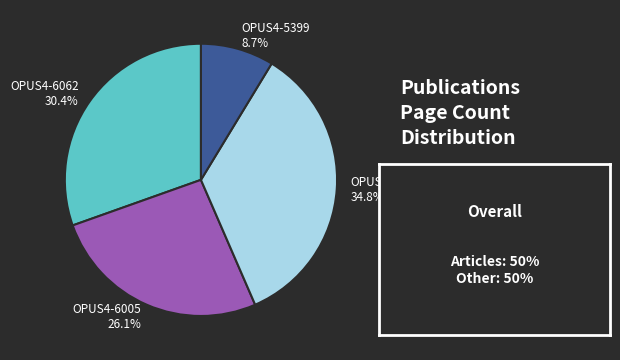

Combined, do OPUS4-6001 and OPUS4-5399 account for over 50%?

No